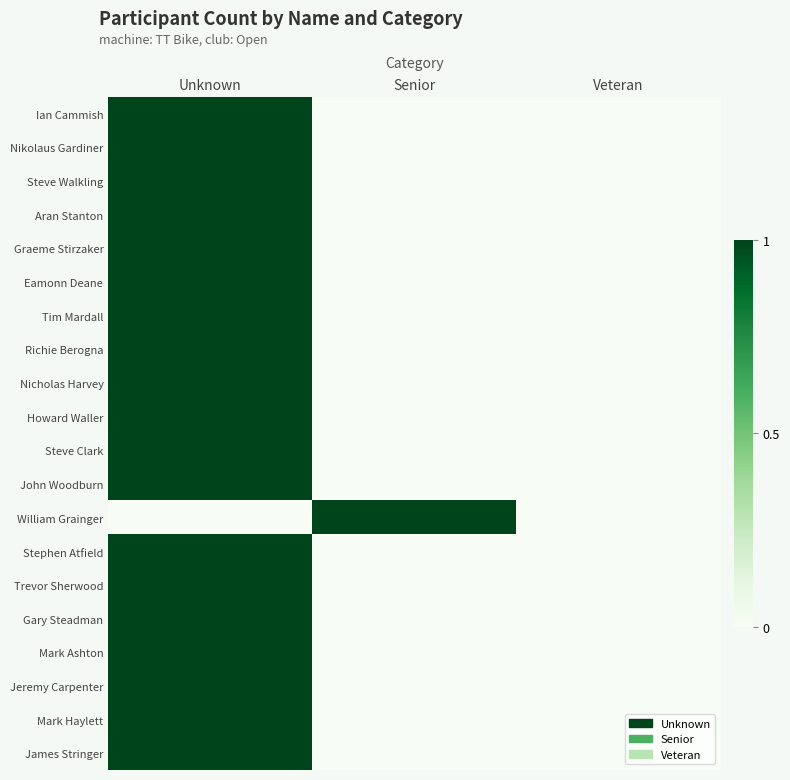

Reading left to right, transcribe all the data shown in this chart.

Ian Cammish: Unknown=1	Senior=0	Veteran=0
Nikolaus Gardiner: Unknown=1	Senior=0	Veteran=0
Steve Walkling: Unknown=1	Senior=0	Veteran=0
Aran Stanton: Unknown=1	Senior=0	Veteran=0
Graeme Stirzaker: Unknown=1	Senior=0	Veteran=0
Eamonn Deane: Unknown=1	Senior=0	Veteran=0
Tim Mardall: Unknown=1	Senior=0	Veteran=0
Richie Berogna: Unknown=1	Senior=0	Veteran=0
Nicholas Harvey: Unknown=1	Senior=0	Veteran=0
Howard Waller: Unknown=1	Senior=0	Veteran=0
Steve Clark: Unknown=1	Senior=0	Veteran=0
John Woodburn: Unknown=1	Senior=0	Veteran=0
William Grainger: Unknown=0	Senior=1	Veteran=0
Stephen Atfield: Unknown=1	Senior=0	Veteran=0
Trevor Sherwood: Unknown=1	Senior=0	Veteran=0
Gary Steadman: Unknown=1	Senior=0	Veteran=0
Mark Ashton: Unknown=1	Senior=0	Veteran=0
Jeremy Carpenter: Unknown=1	Senior=0	Veteran=0
Mark Haylett: Unknown=1	Senior=0	Veteran=0
James Stringer: Unknown=1	Senior=0	Veteran=0